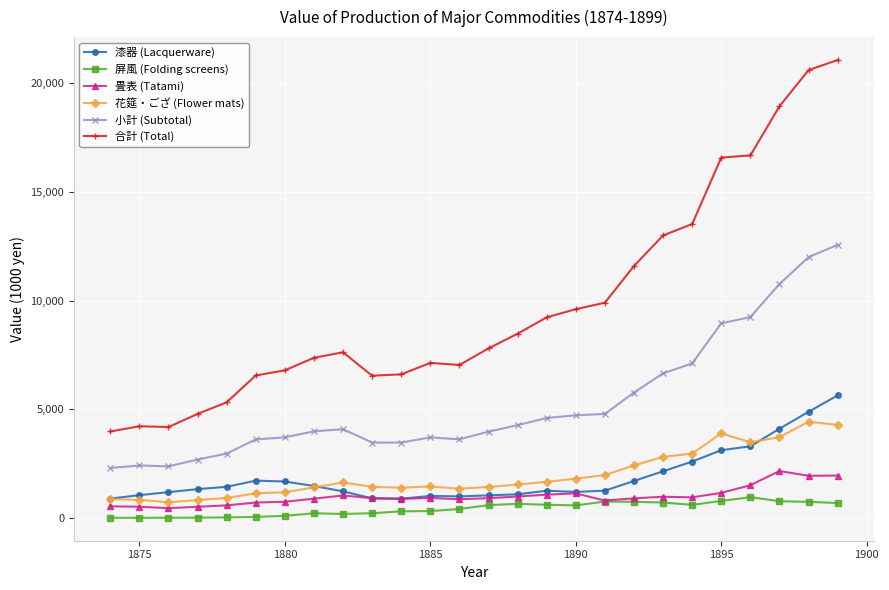

What is the greatest value displayed?

21063